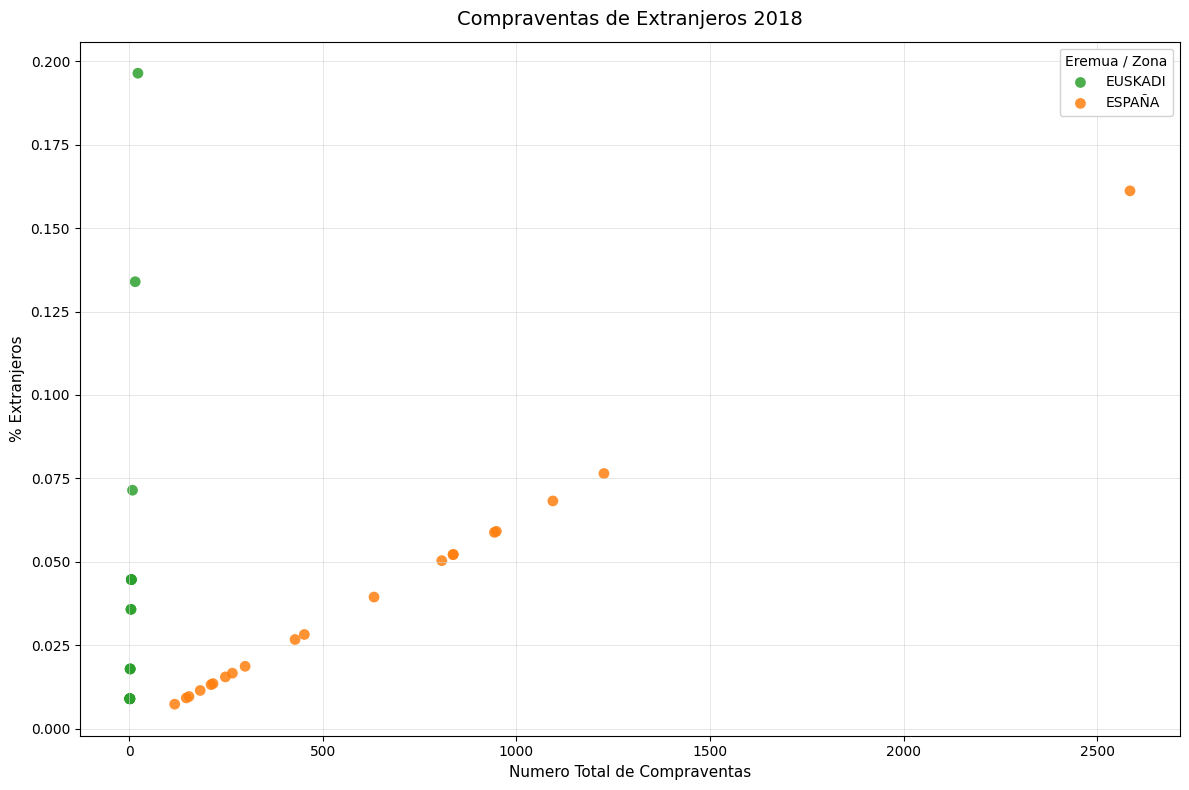

Which series contains the highest Y value?

EUSKADI